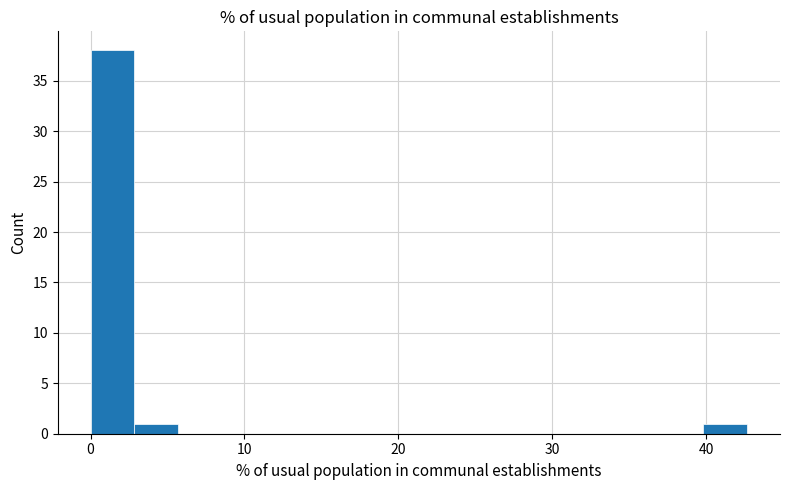

Around what value on the x-axis is the tallest bar? Give the approximate position of its centre, as read against the axis.

1